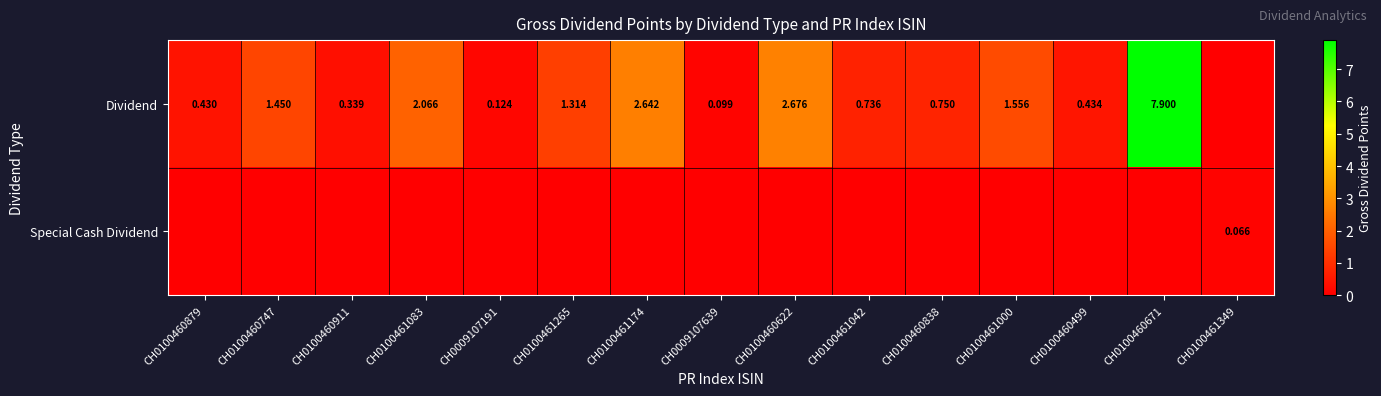

At CH0009107191, list the series in order from smallest to largest.

Special Cash Dividend, Dividend